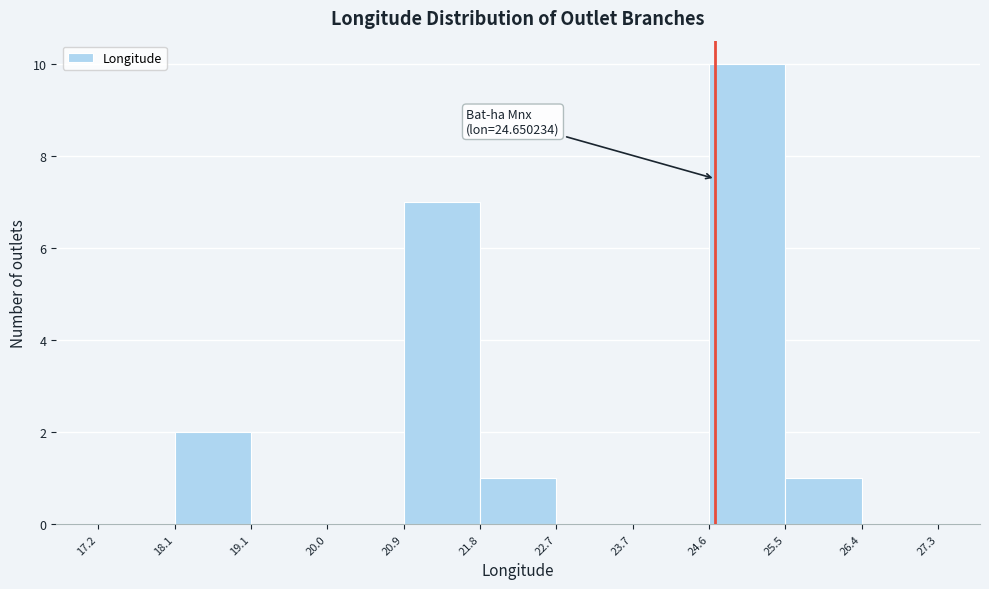

Which range on the x-axis has the tallest bar?

24.6 to 25.5